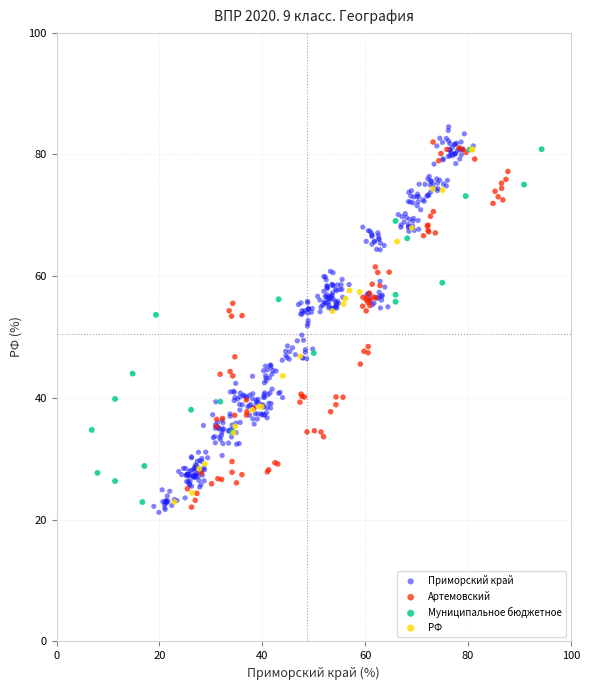

Which series reaches the maximum Y coordinate?

Приморский край